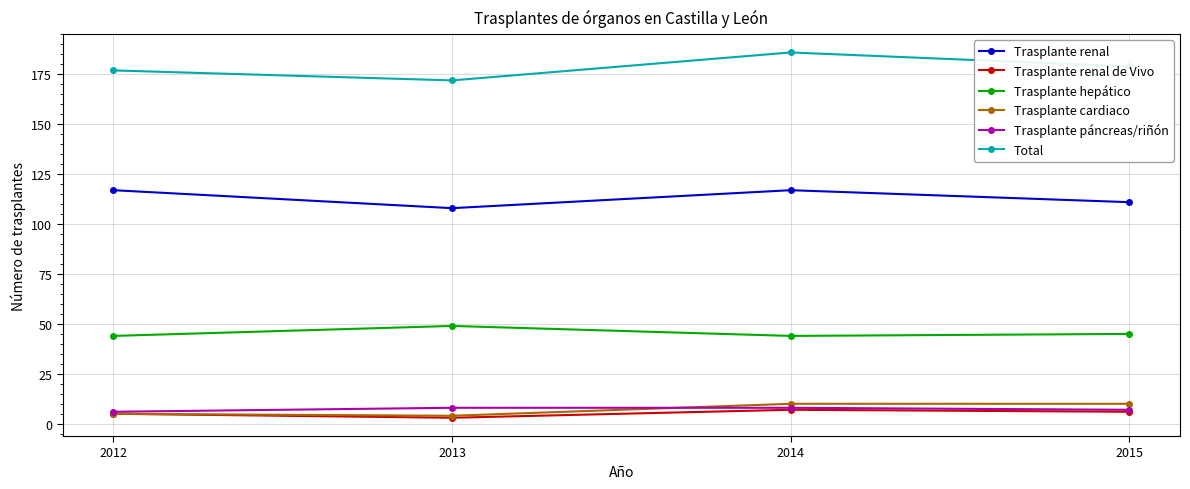

True or false: Trasplante renal de Vivo and Total intersect in this chart.

False